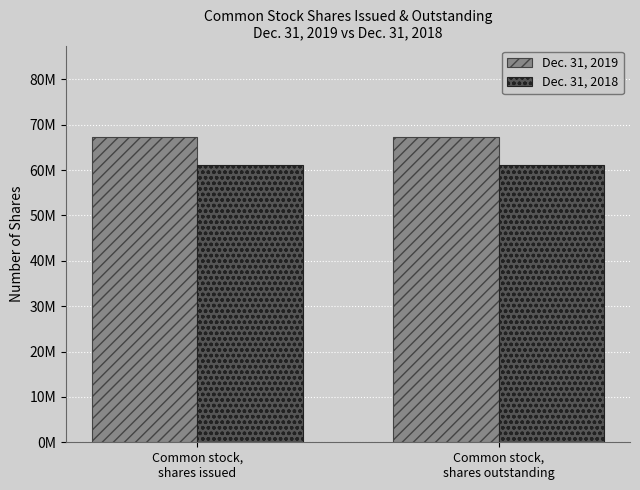

Rank the series at Common stock,
shares issued from highest to lowest value.

Dec. 31, 2019, Dec. 31, 2018